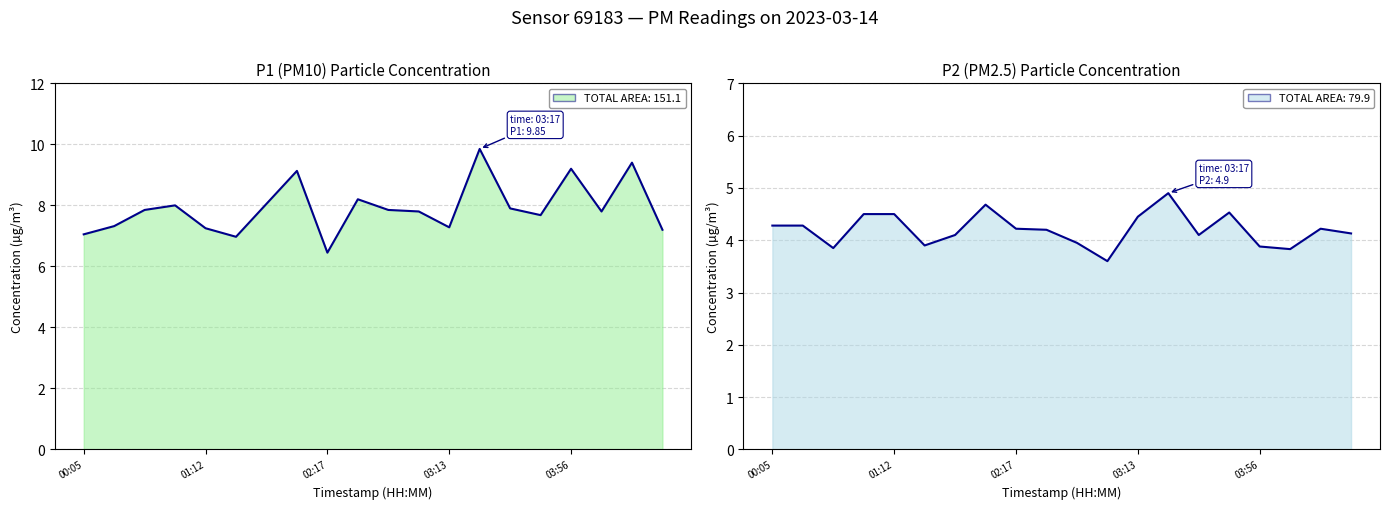

Rank the series at 01:12 from lowest to highest value.

P2, P1